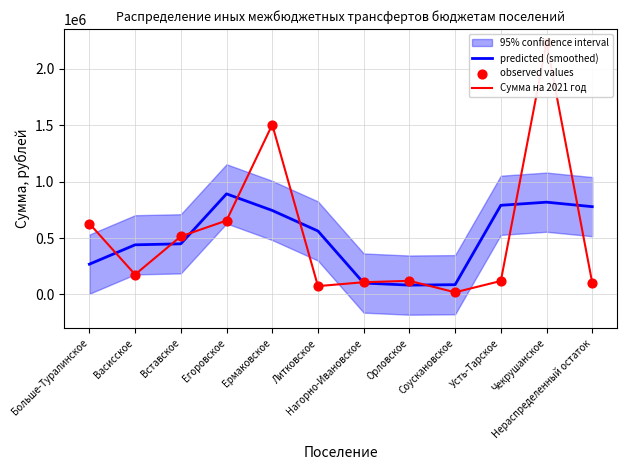

Which series reaches the minimum Y coordinate?

Сумма на 2021 год